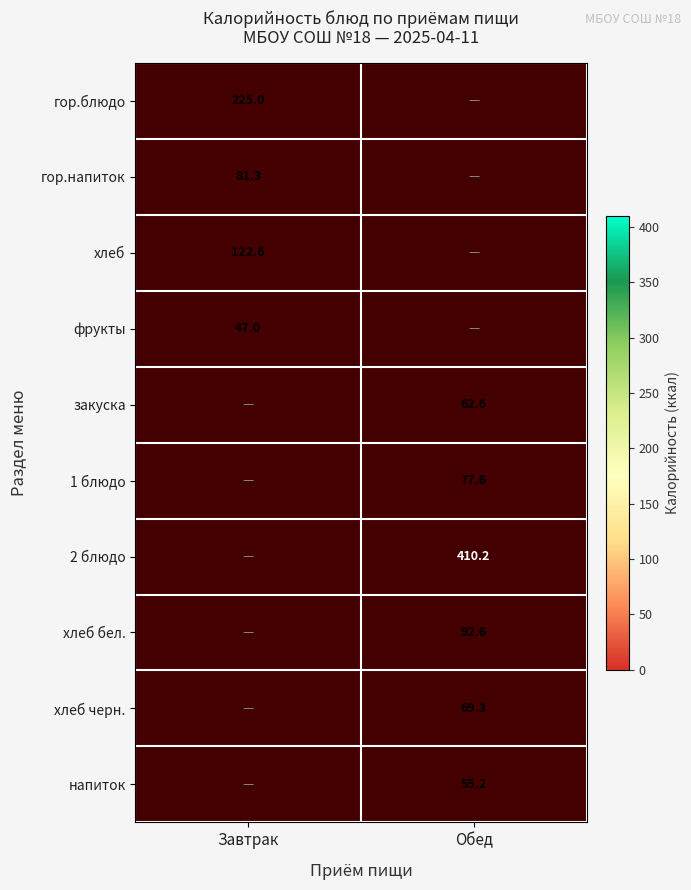

Is it true that закуска equals 99.4 at Обед?

False